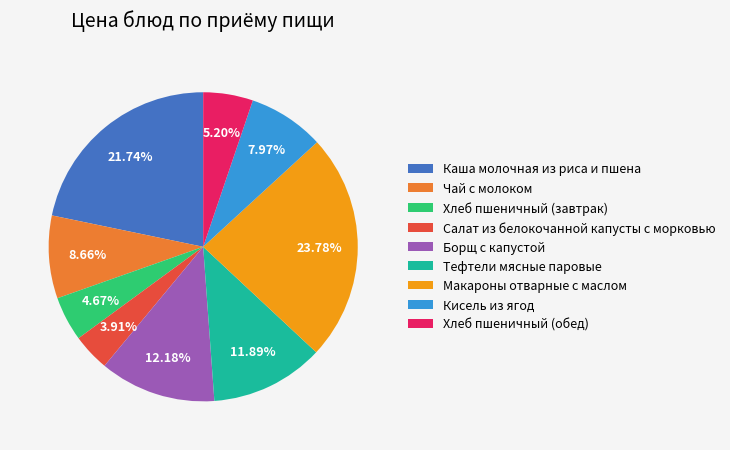

True or false: Хлеб пшеничный (завтрак) accounts for 5% of the total.

True